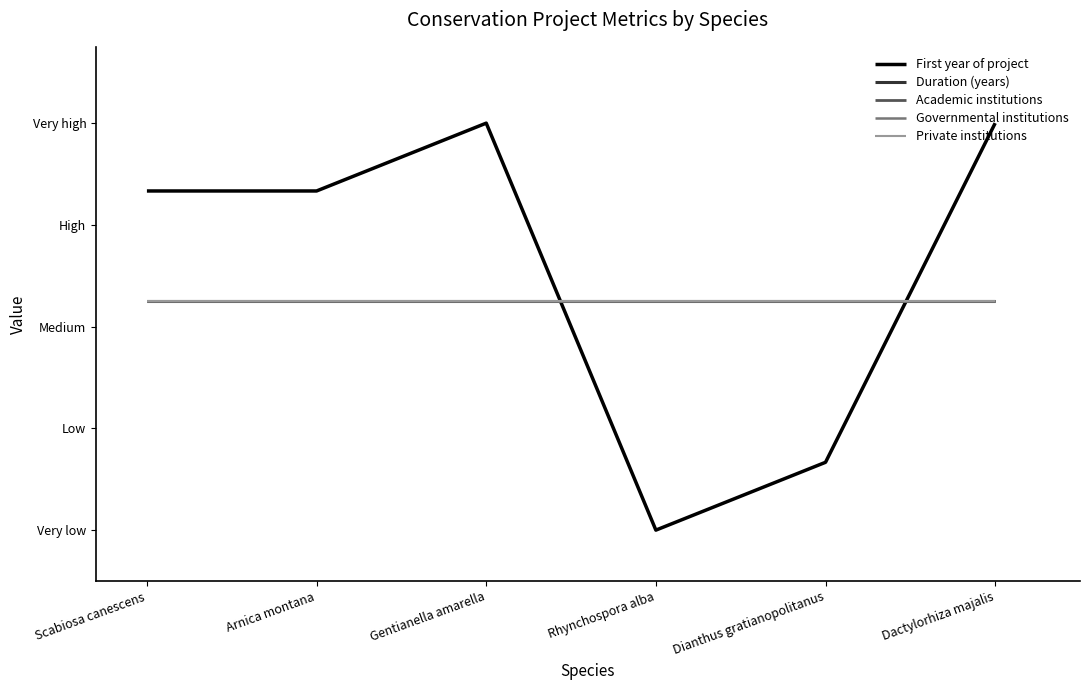

Does the chart have visible grid lines?

No